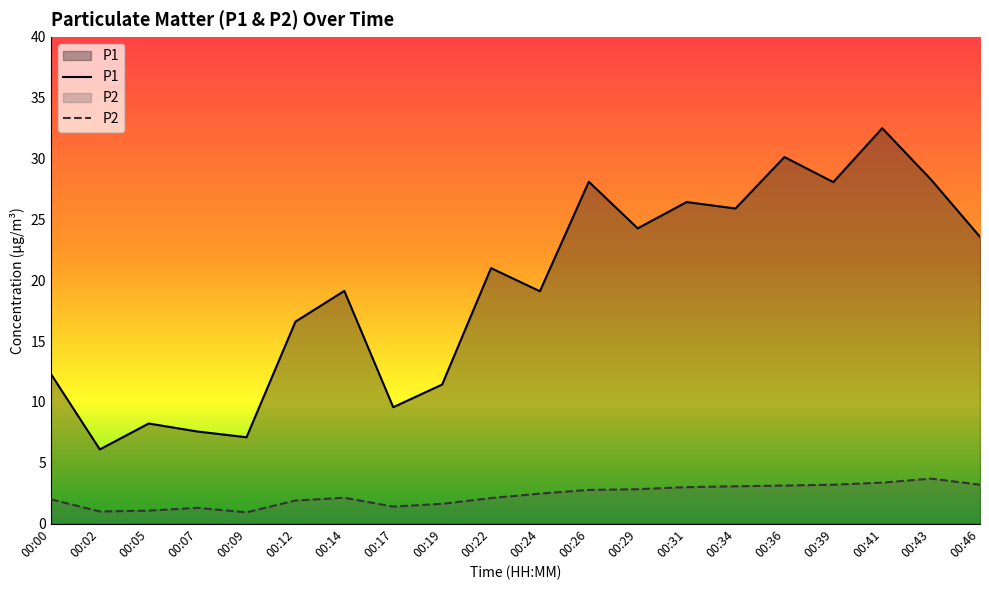

At which category does the chart reach its peak across all series?

00:41